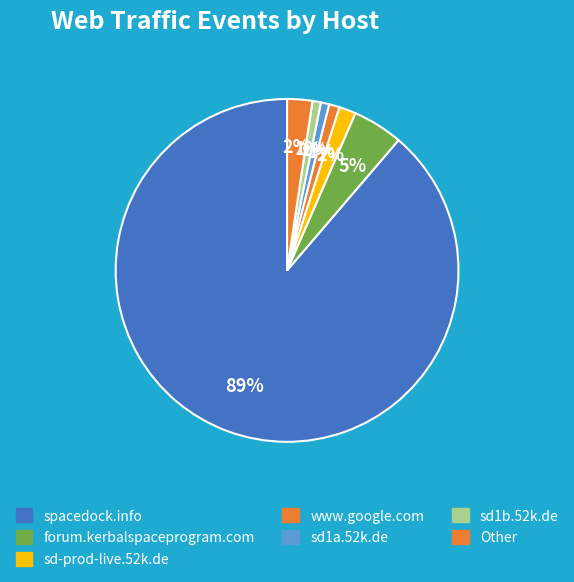

How many slices are in this pie chart?

7